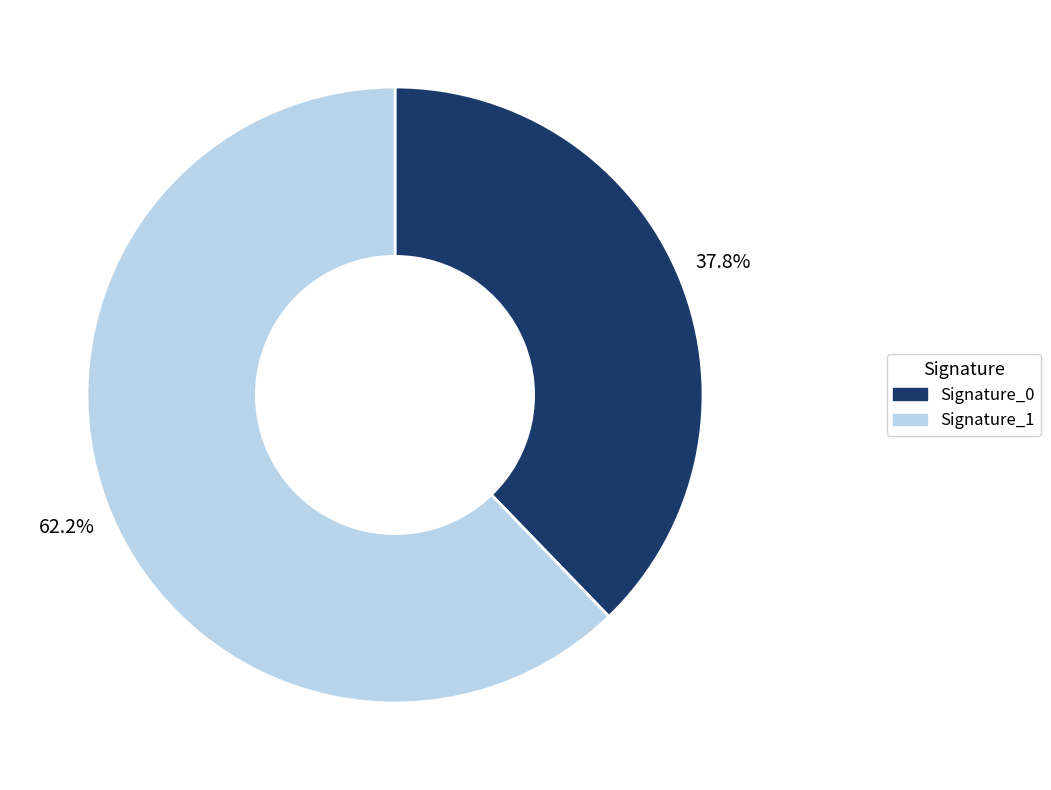

Between Signature_0 and Signature_1, which is larger?

Signature_1